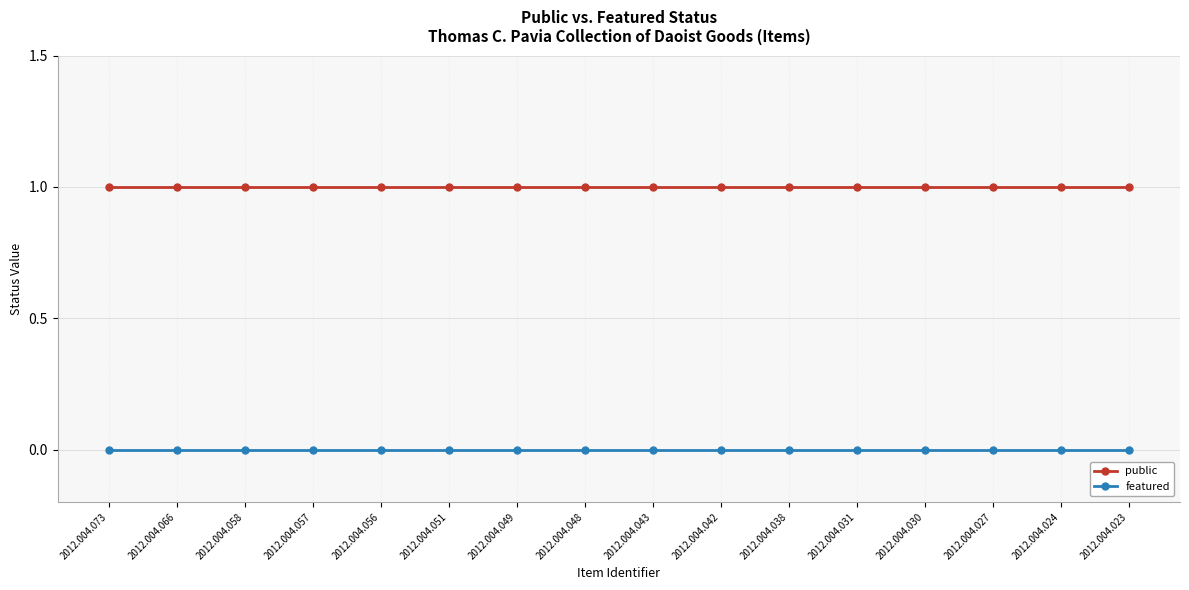

How many lines are shown in the chart?

2